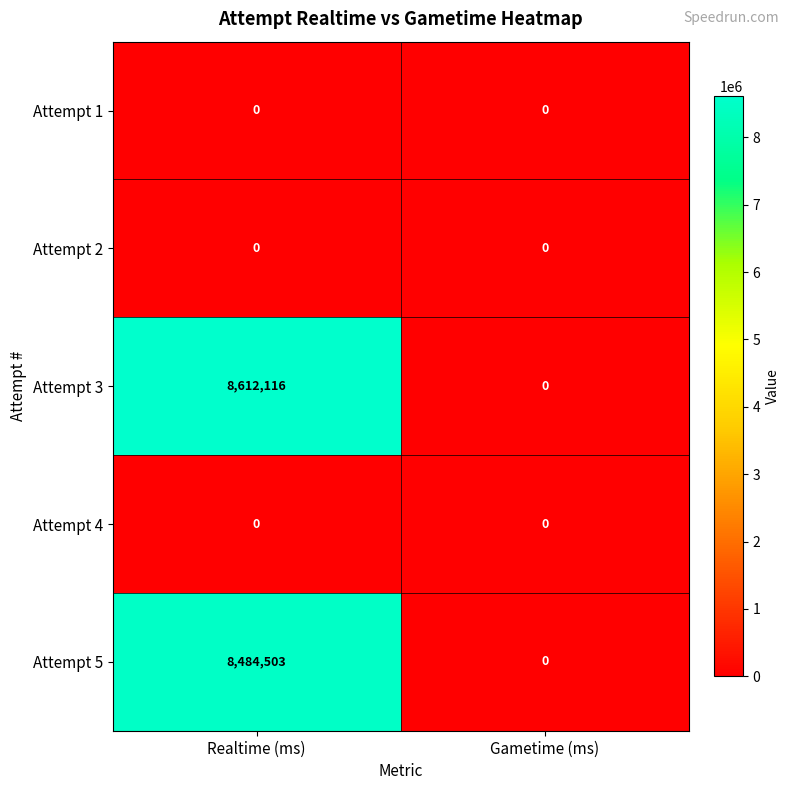

What is the total value across all series at Realtime (ms)?

17096619